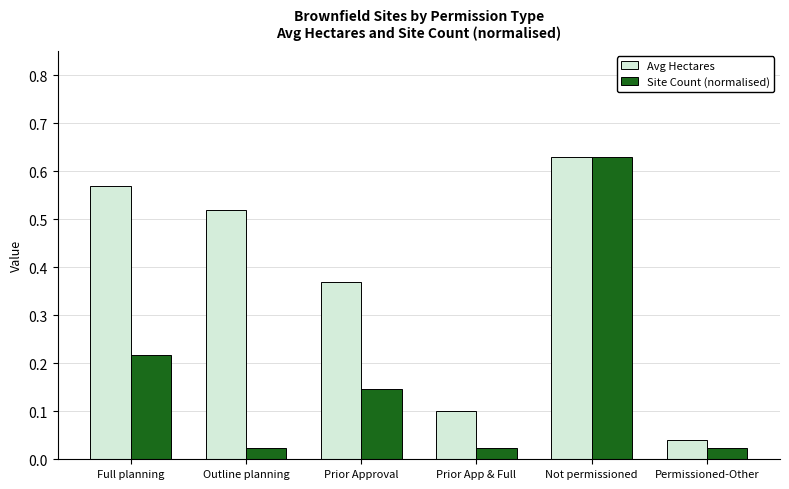

Which category has the lowest value in the Avg Hectares series?

Permissioned-Other